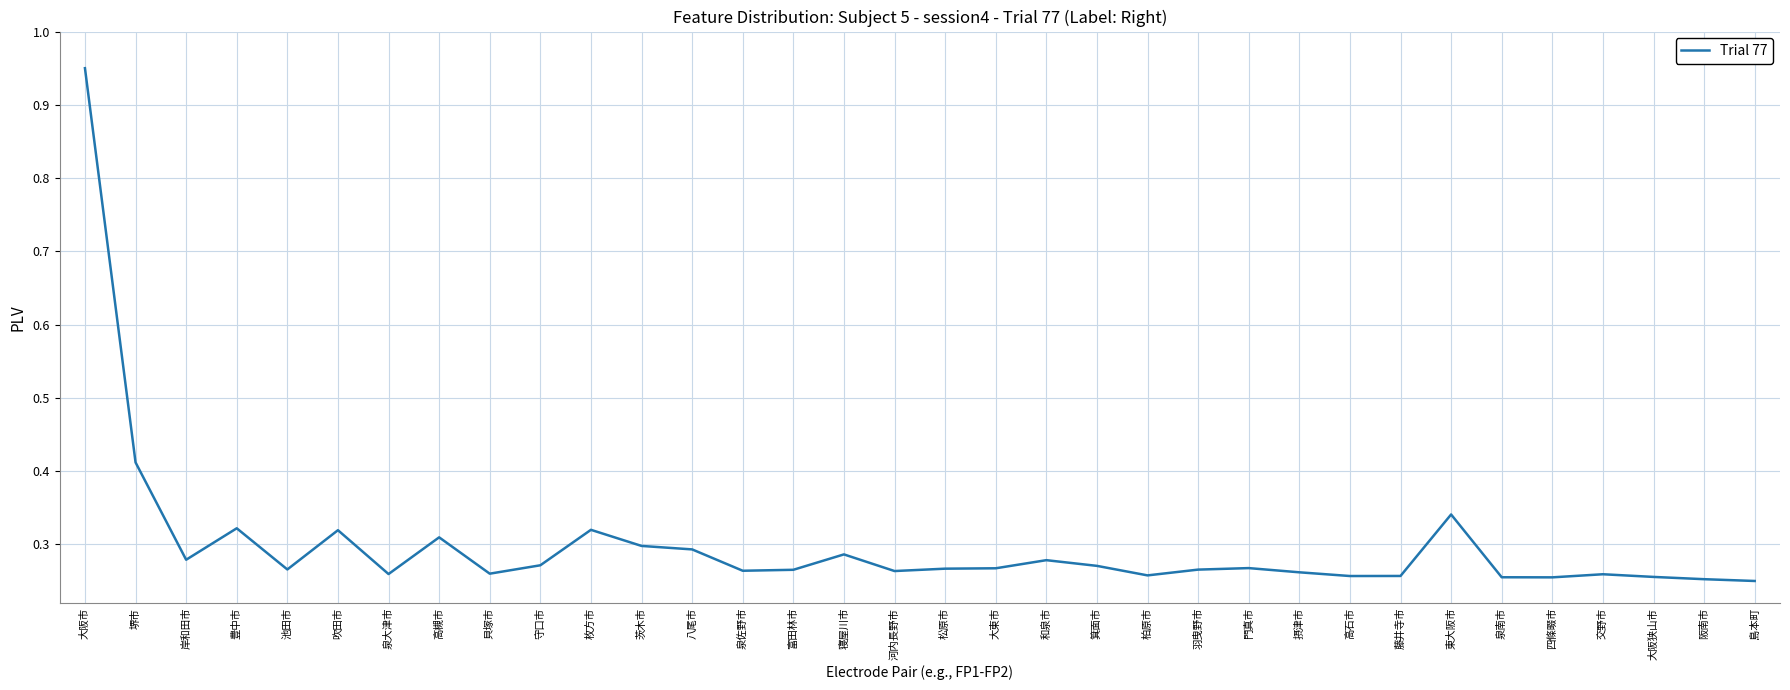

Which label corresponds to the largest value in the chart?

大阪市